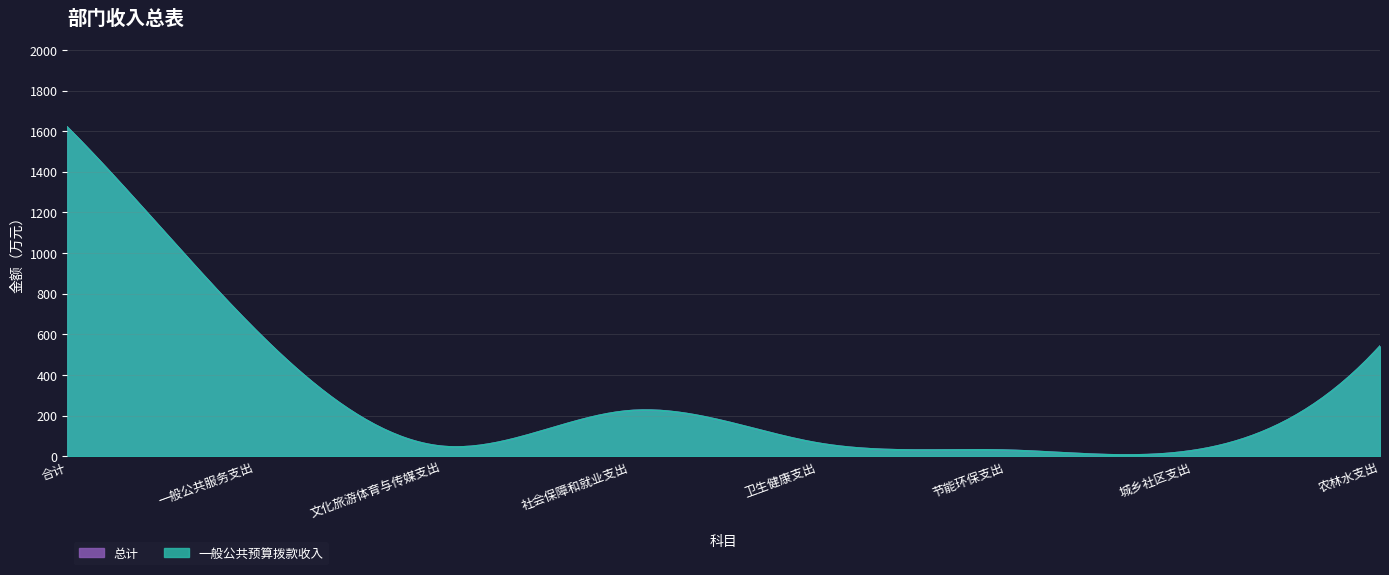

True or false: 一般公共预算拨款收入 and 总计 intersect in this chart.

False